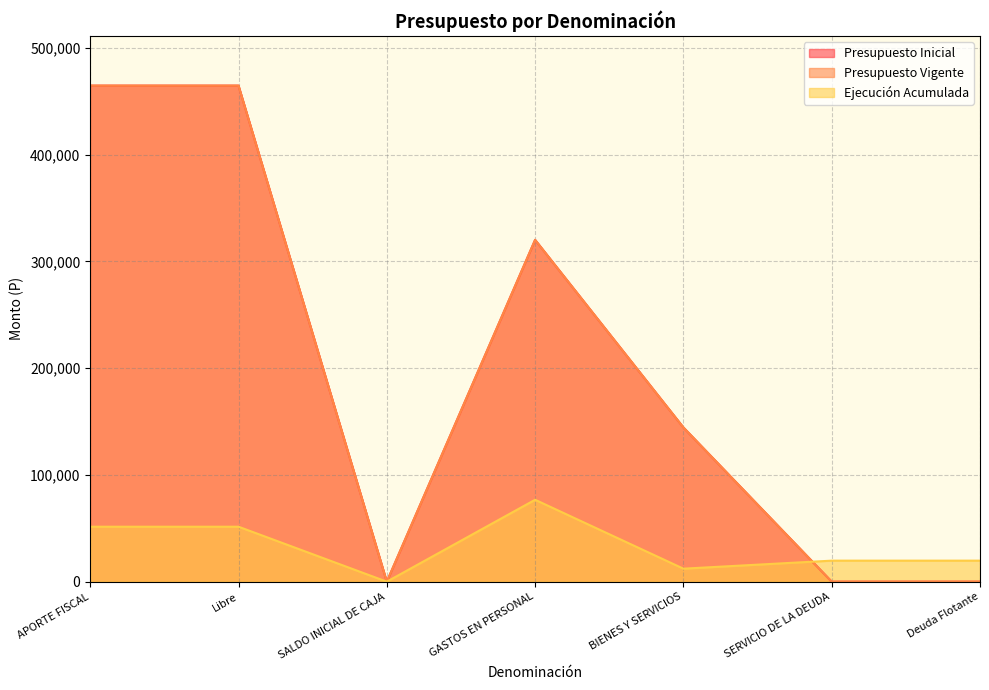

What is the highest value of the Presupuesto Vigente series?

464499